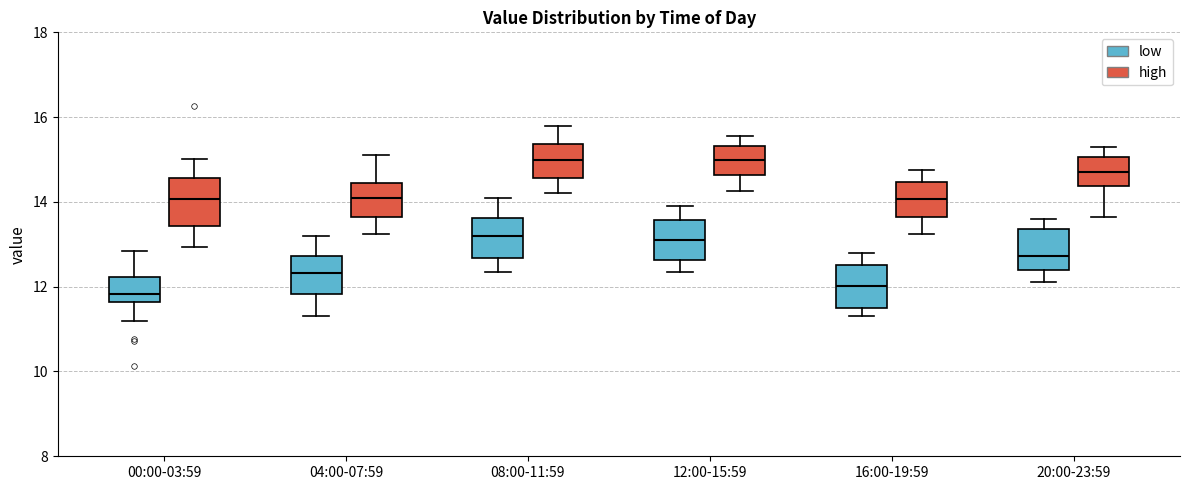

Which box has the lowest median line?

00:00-03:59 (low)